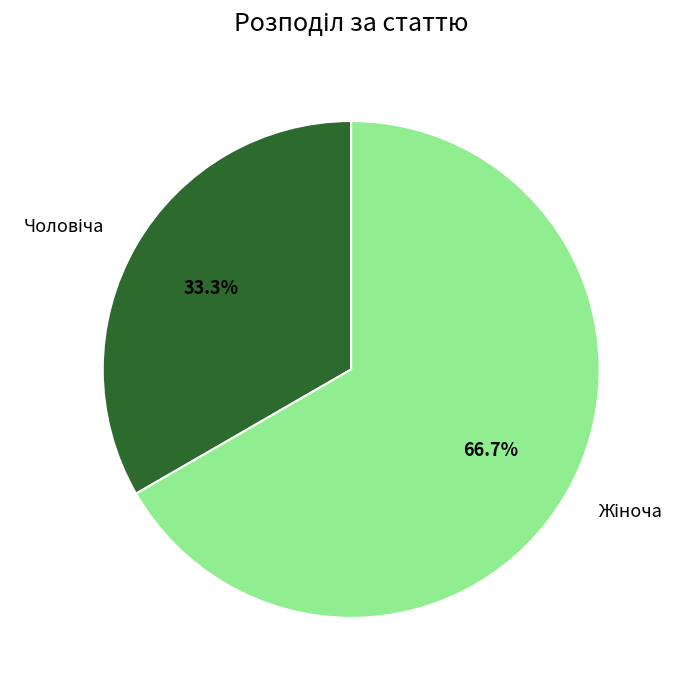

Is there a majority slice in this chart?

Yes